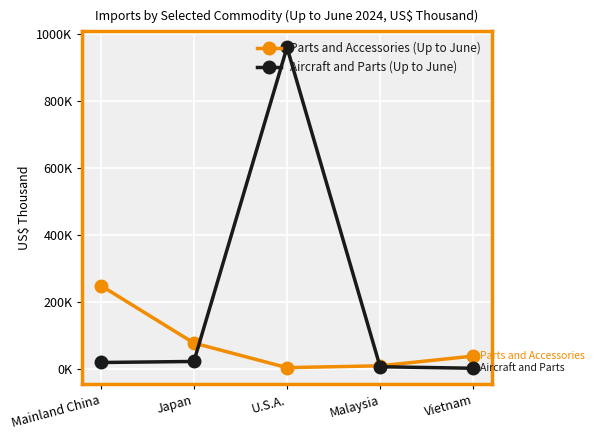

Is this an area chart (filled region under the line)?

No